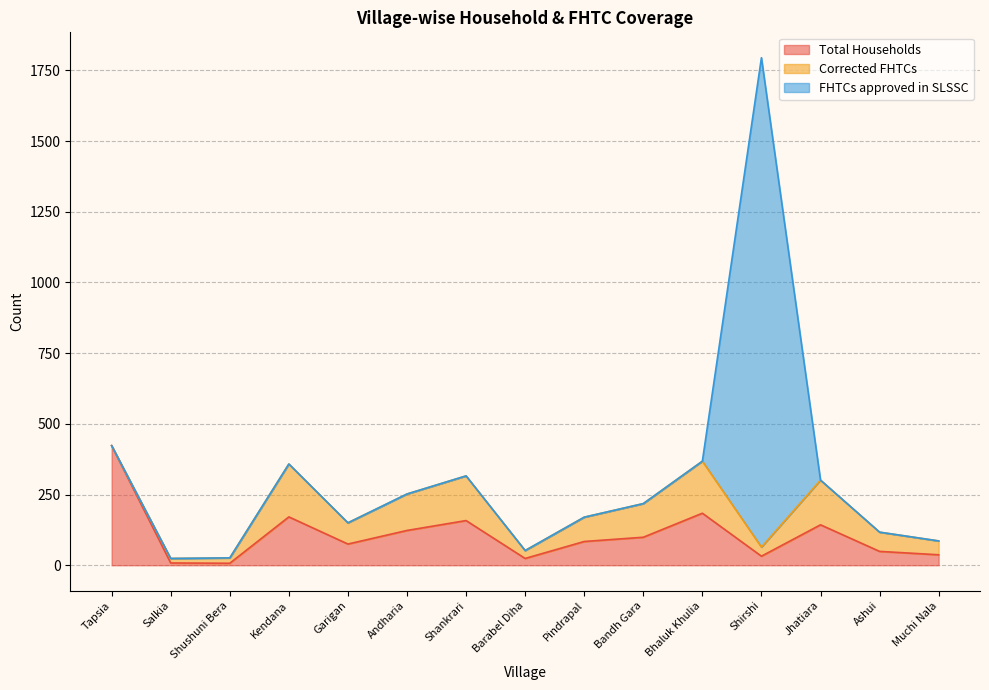

How many times do Corrected FHTCs and FHTCs approved in SLSSC cross each other?

2